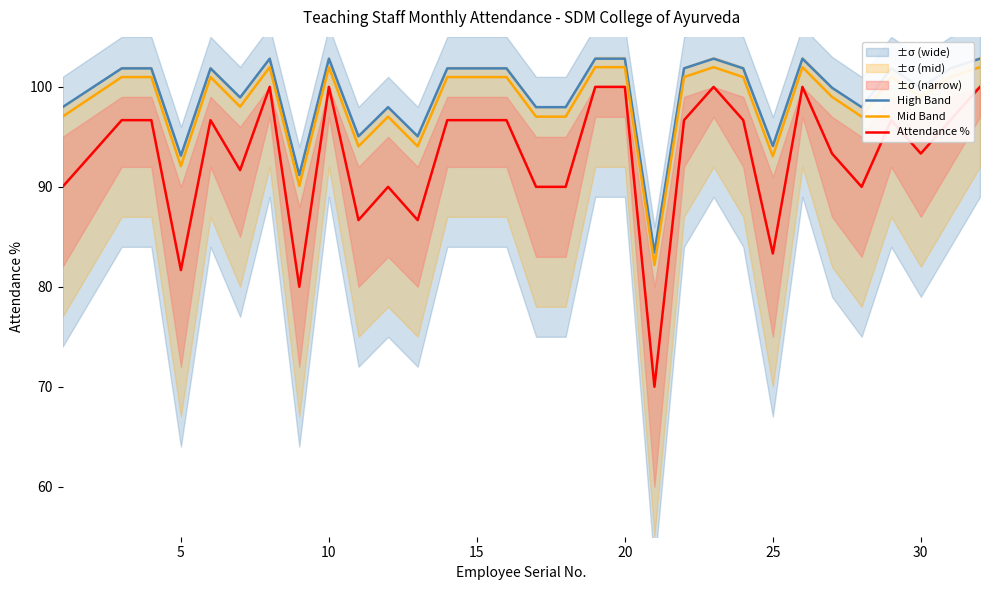

Is the value of High Band at 30 greater than the value of Mid Band at 10?

No